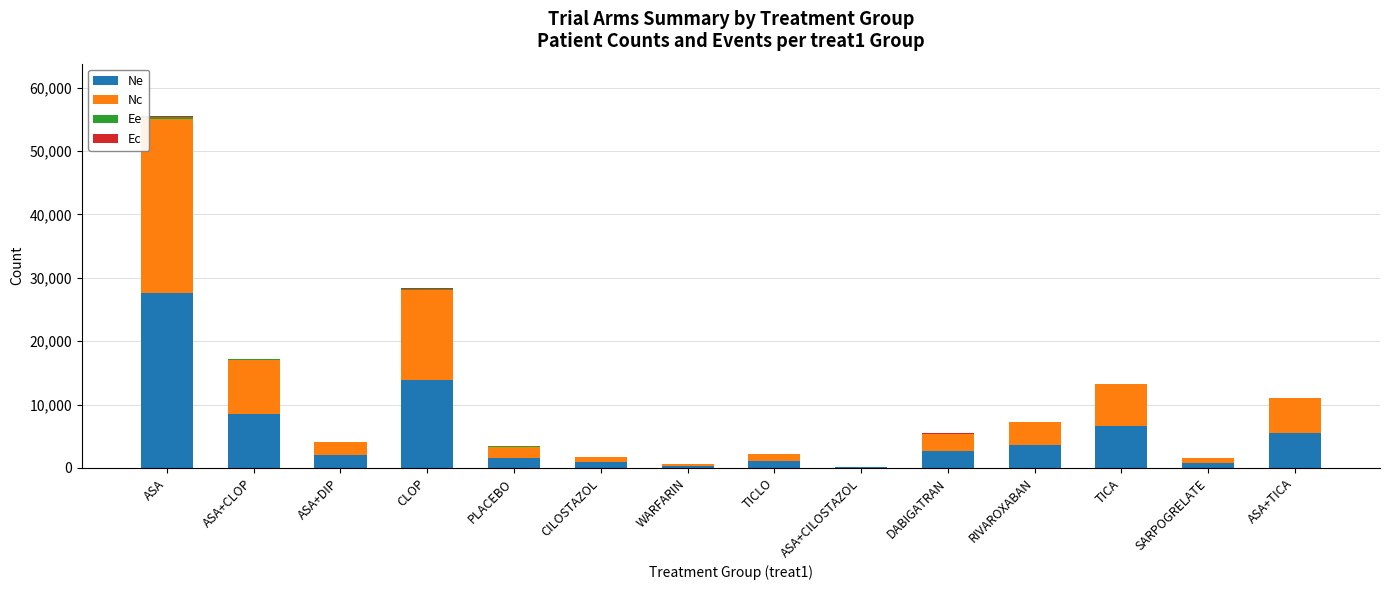

At which category is the sum across all series the highest?

ASA